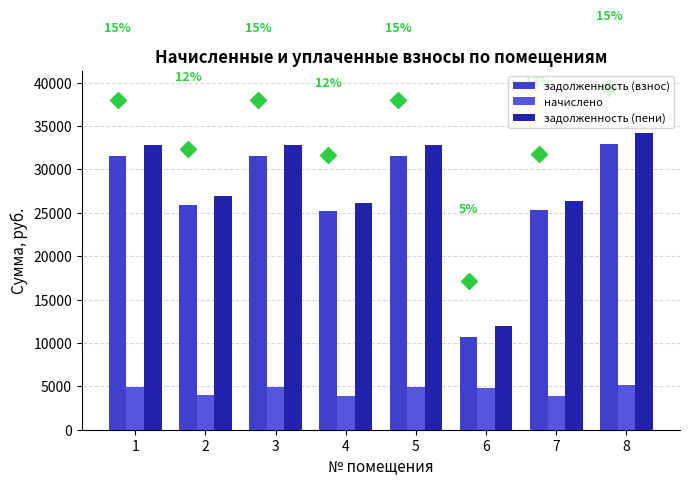

The value of задолженность (взнос) at 8 is 32968.8. True or false?

True